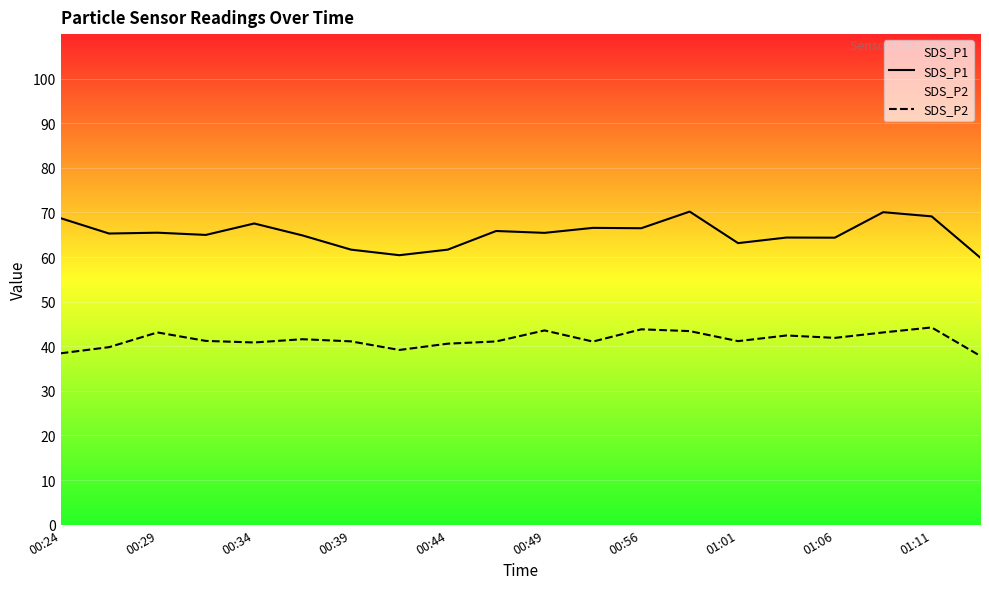

List the series in order of their peak value, highest first.

SDS_P1, SDS_P2